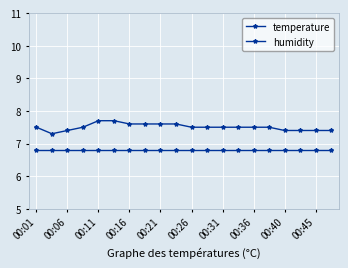

How many categories are shown in the chart?

20